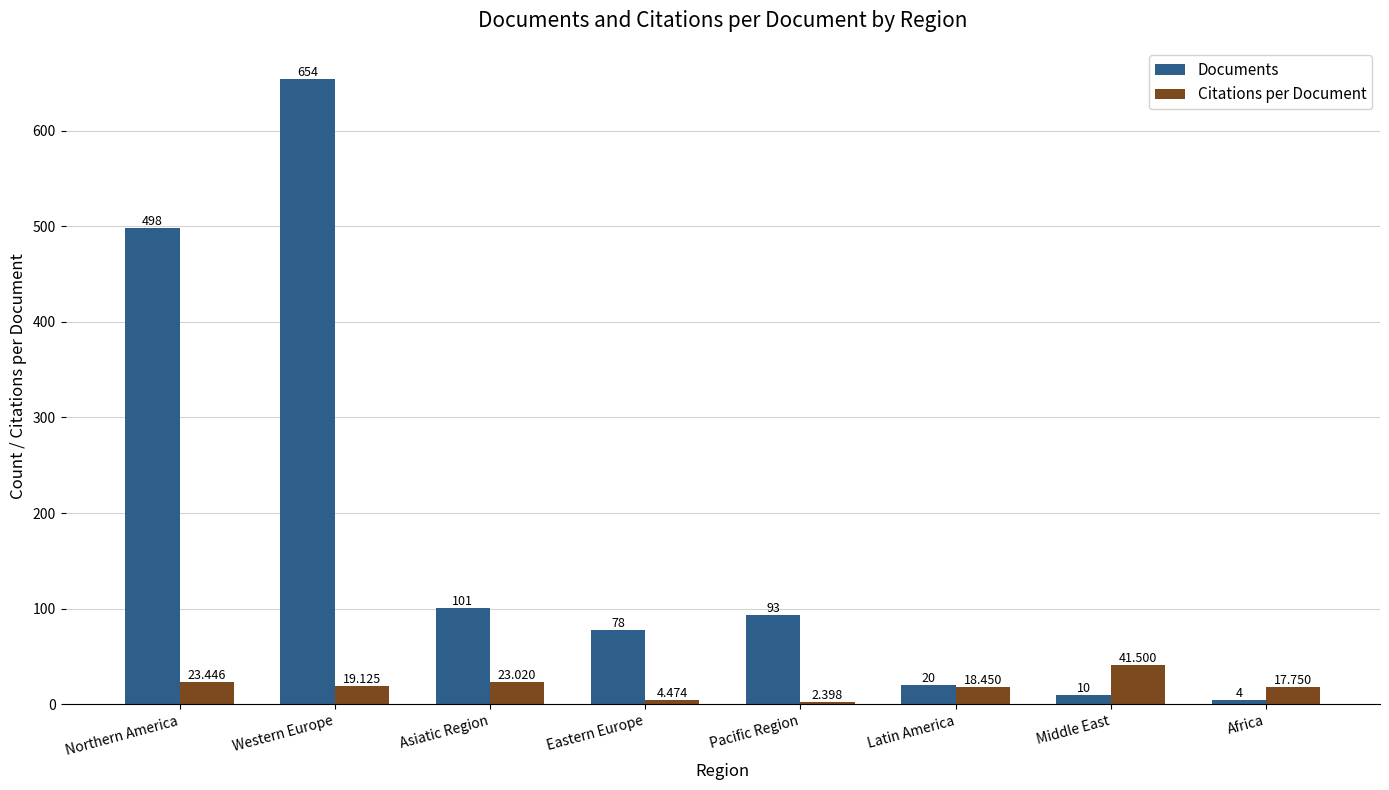

Which series has the largest total across all categories?

Documents